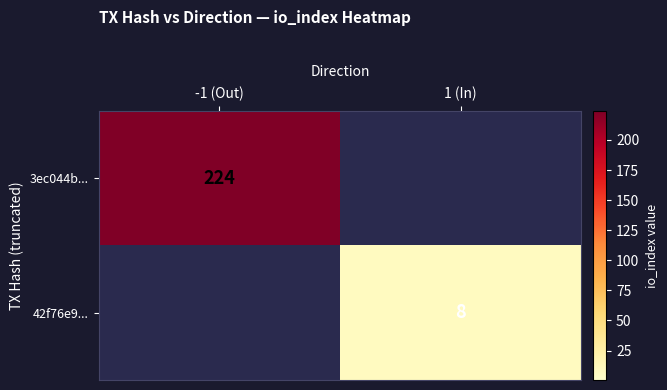

Is the value of 3ec044b... at -1 (Out) greater than the value of 42f76e9... at 1 (In)?

Yes